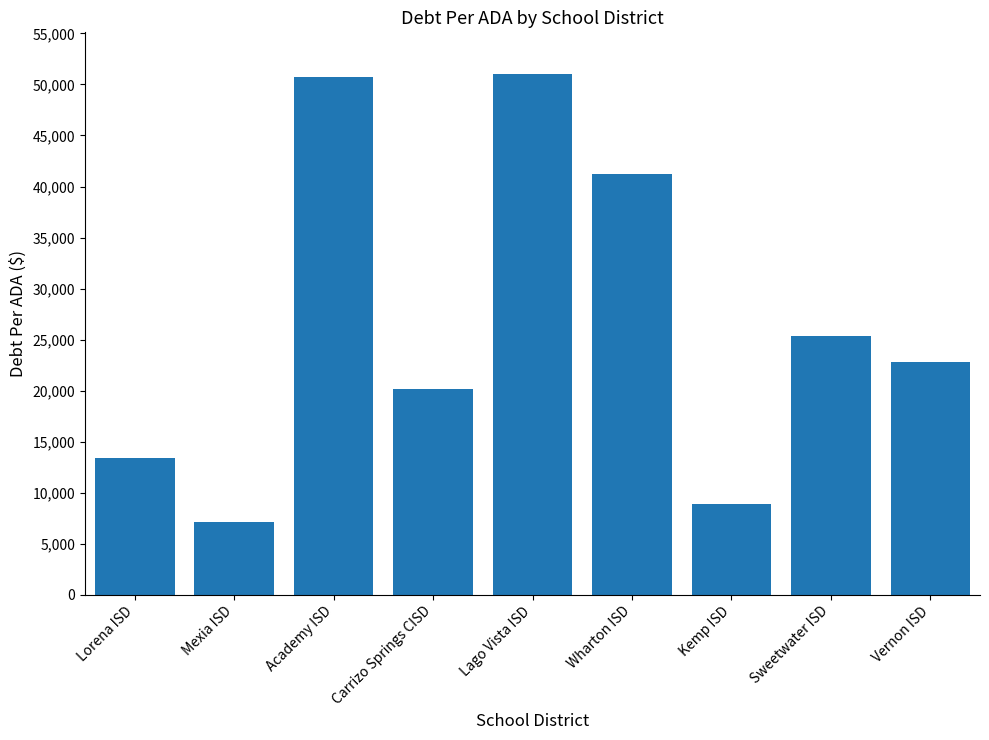

What is the label of the 4th bar from the right?

Wharton ISD